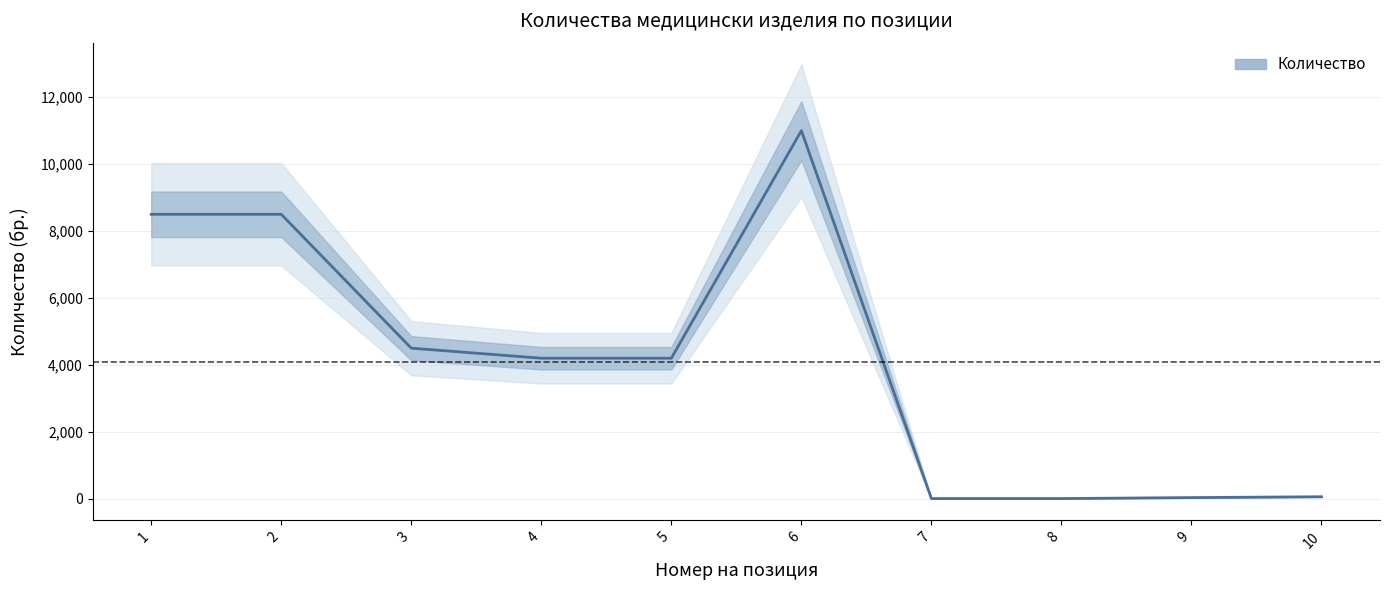

Which label corresponds to the largest value in the chart?

6